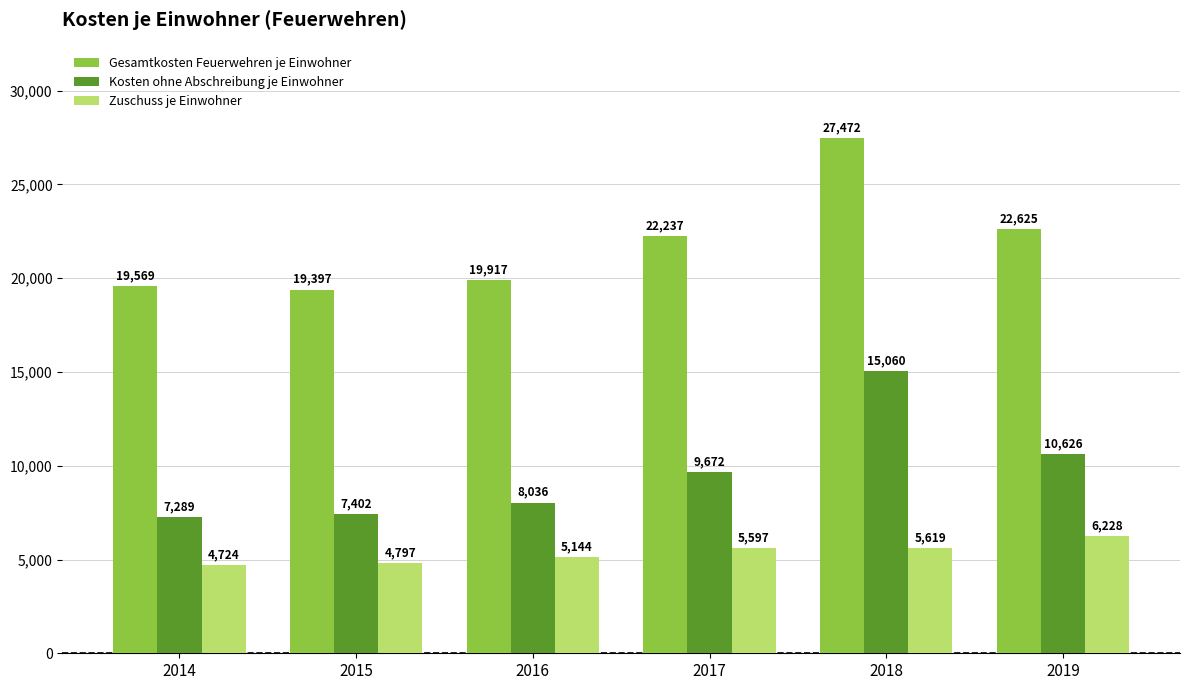

What is the average value of the Gesamtkosten Feuerwehren je Einwohner series?

21870